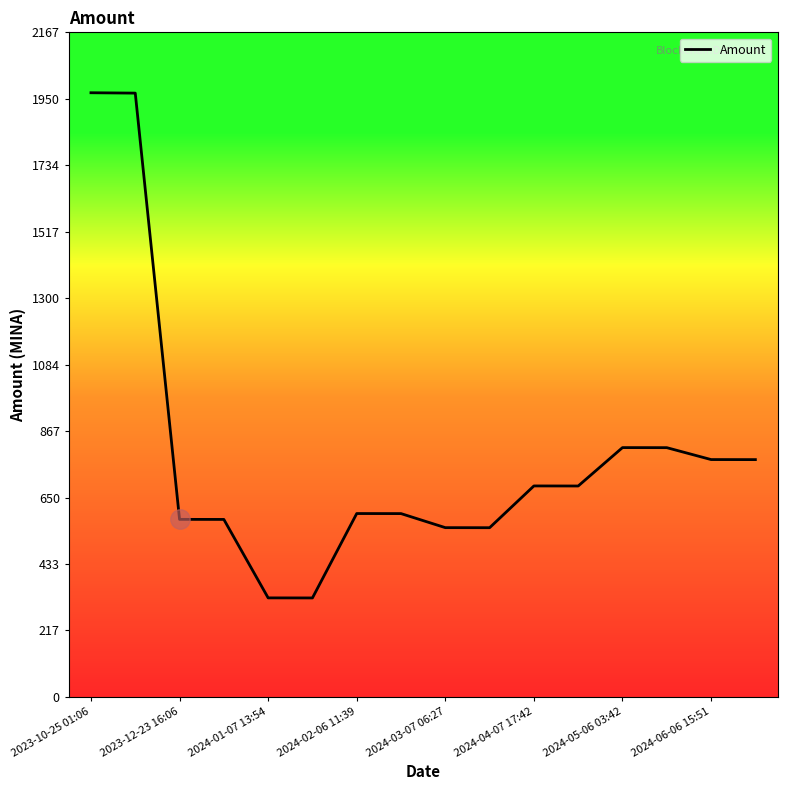

What is the maximum value shown in the chart?

1970.0